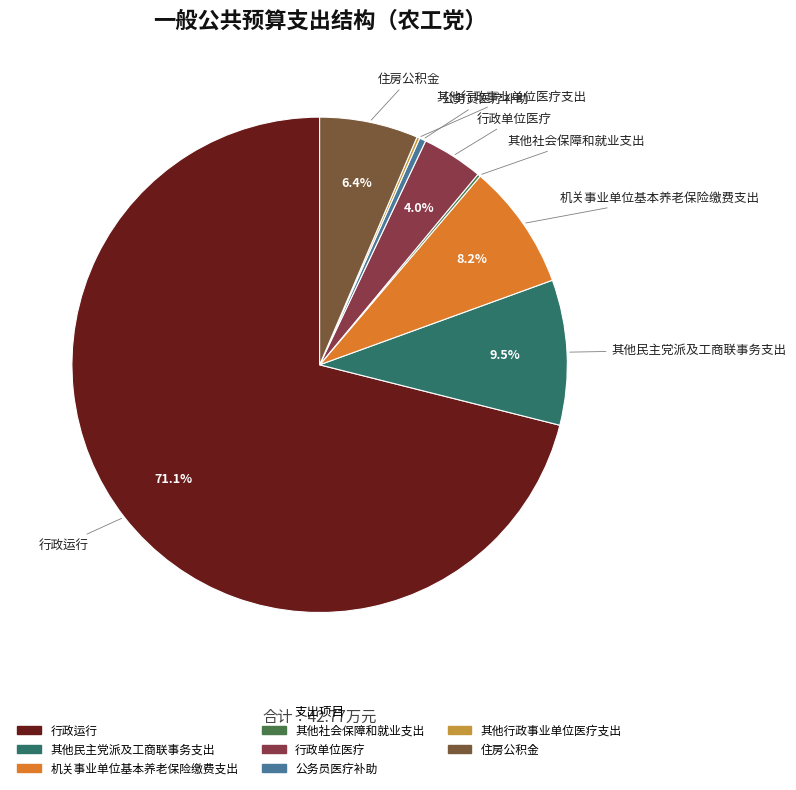

Does 行政运行 account for over 50% of the chart?

Yes